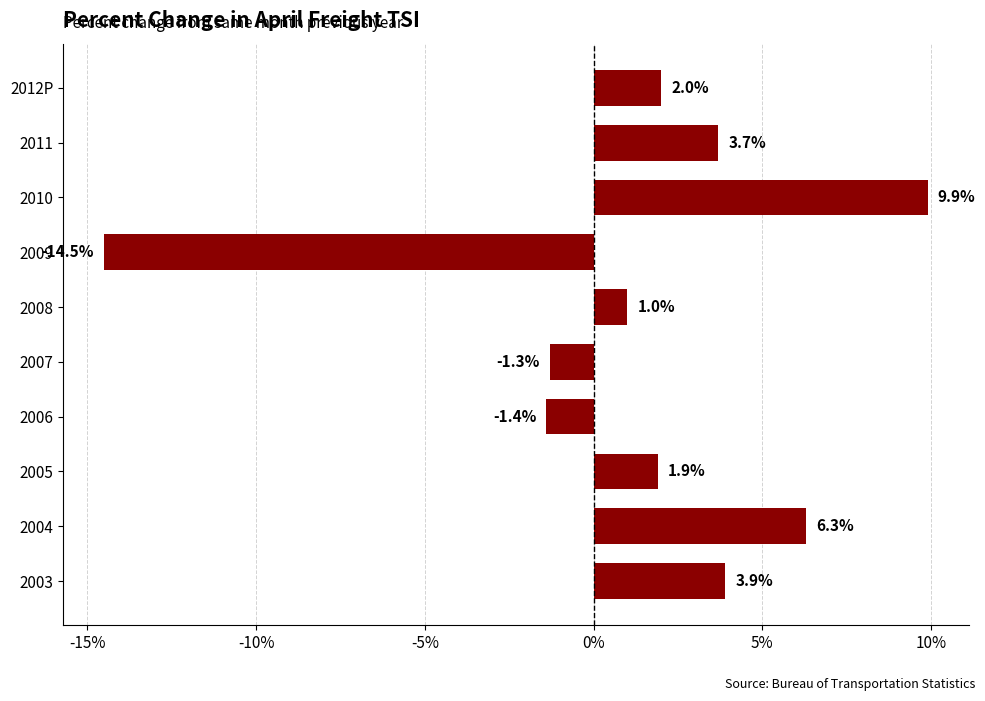

What is the sum of all values?

11.5